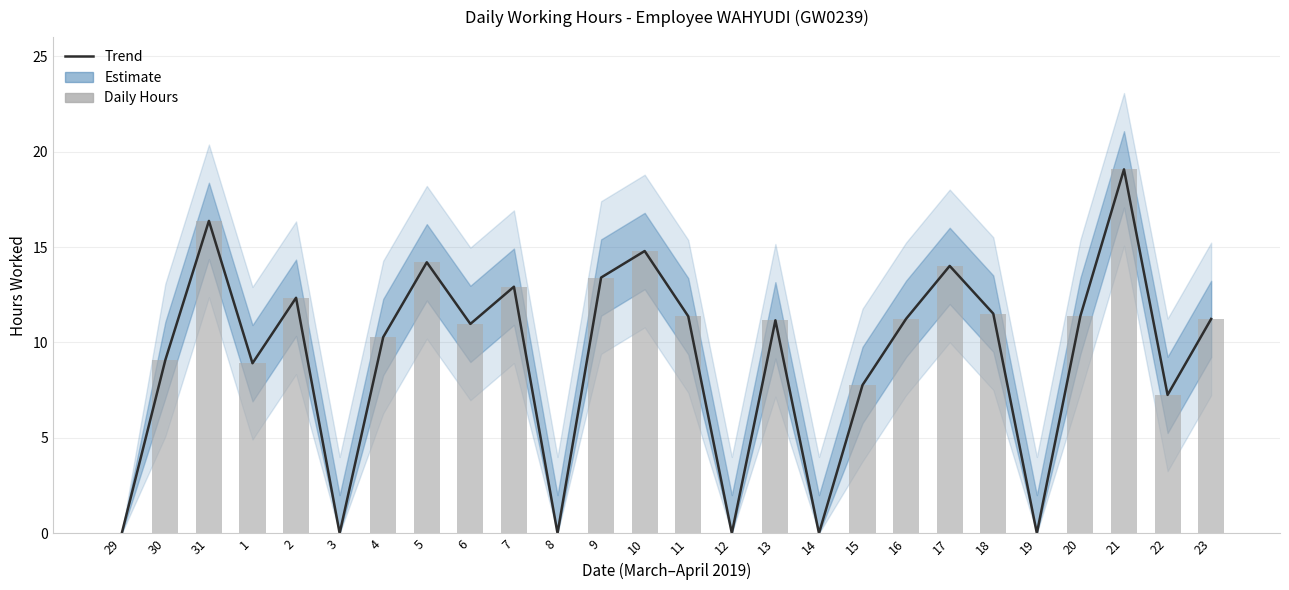

At which category is the sum across all series the highest?

21